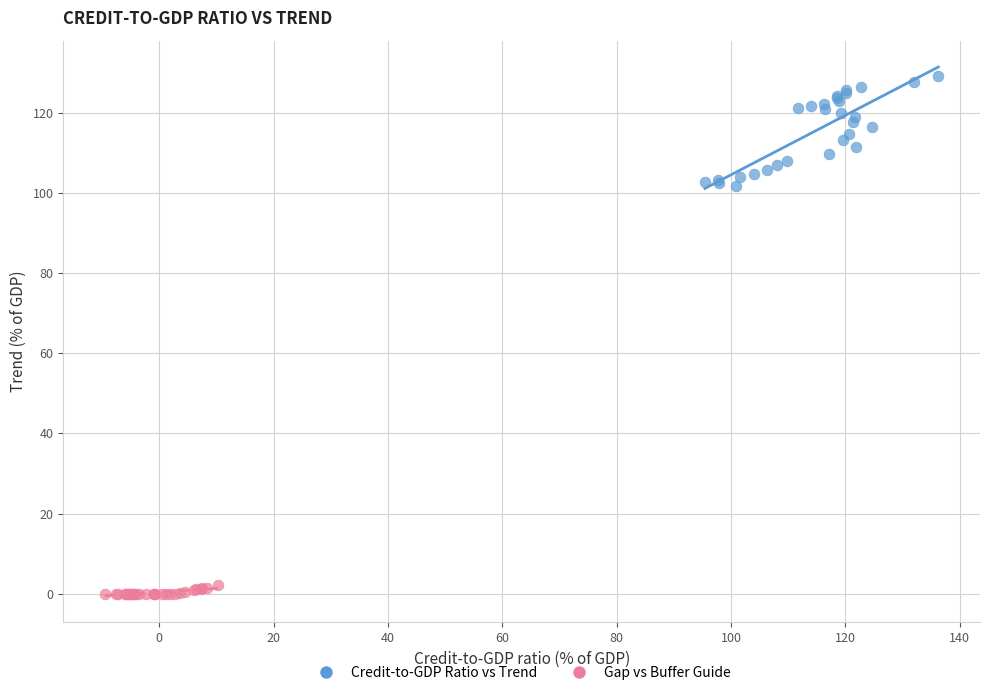

Which series has the widest spread of Y values?

Credit-to-GDP Ratio vs Trend